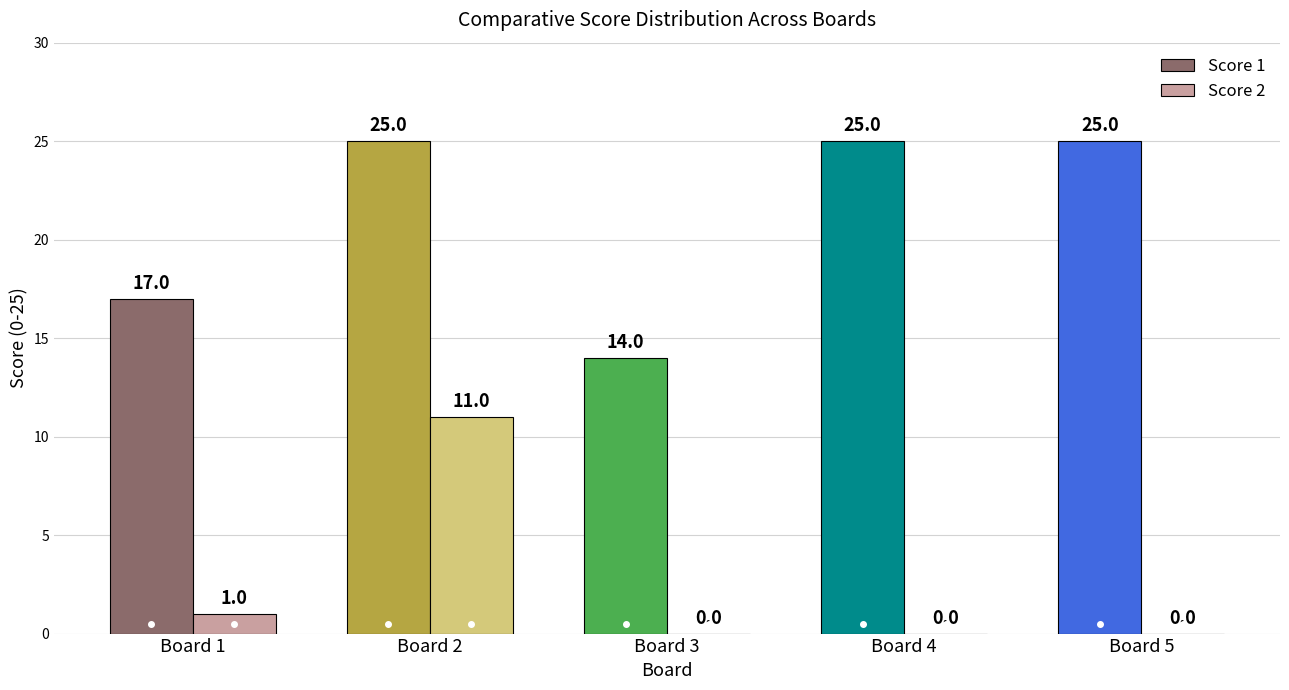

What is the average value of the Score 2 series?

2